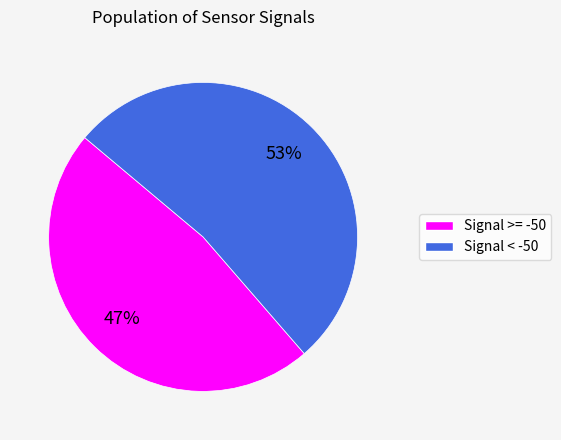

To the nearest percent, what is the average slice percentage?

50%